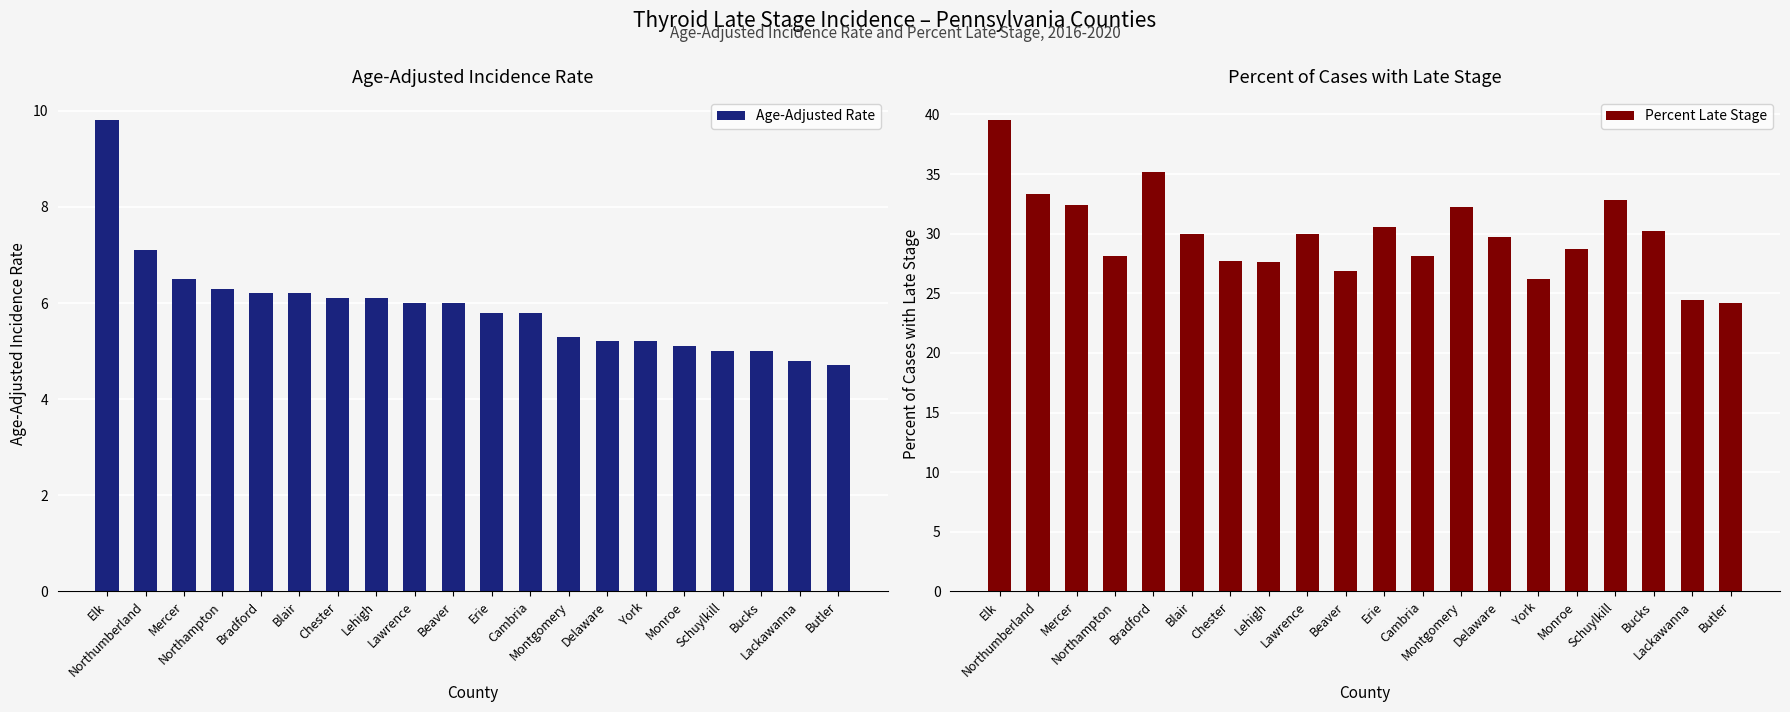

List the series in order of their overall mean, lowest first.

Age-Adjusted Rate, Percent Late Stage